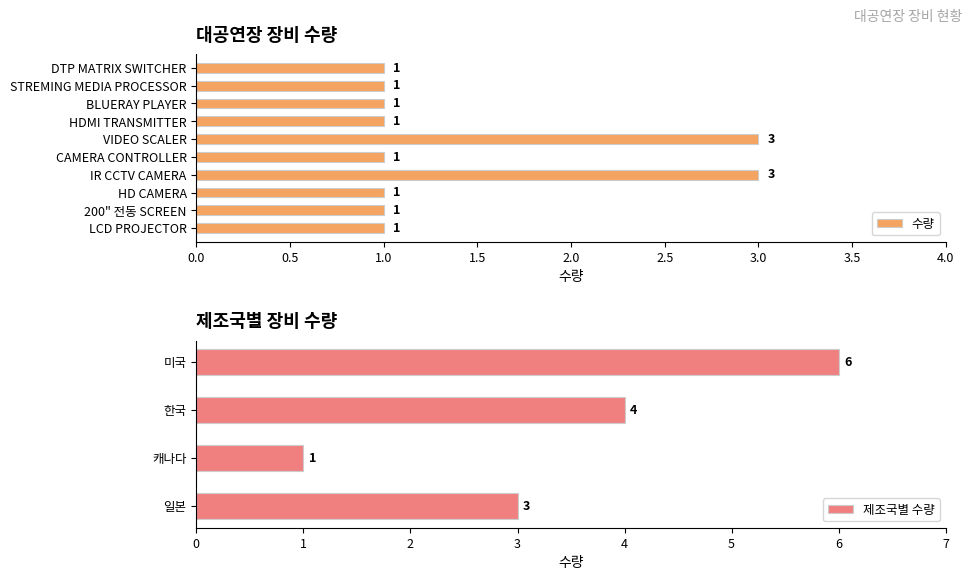

List the labels in order of 제조국별 수량 value, smallest first.

캐나다, 일본, 한국, 미국